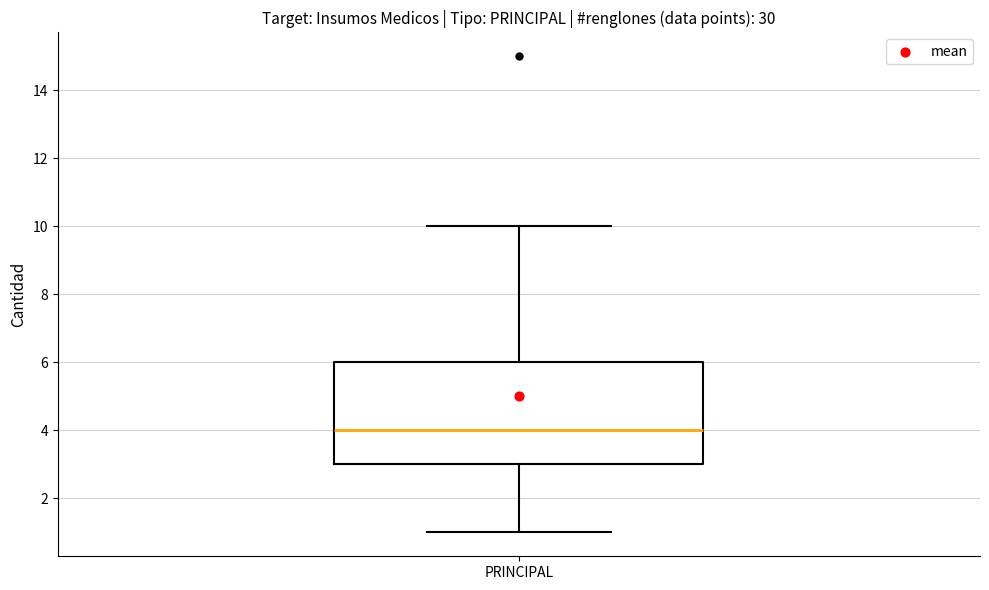

Read this box plot against the y-axis: the position of the median line, the range covered by the box, and the ends of both whiskers. The values are not printed on the chart, so give them approximately, as read against the axis.

median 4, box 3 to 6, whiskers 1 to 10